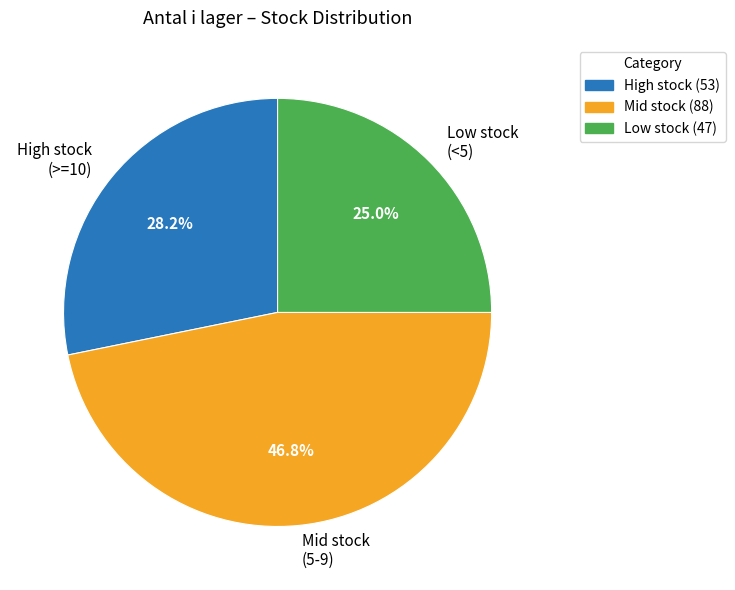

What is the total percentage of Mid stock (5-9) and Low stock (<5)?

71.8%